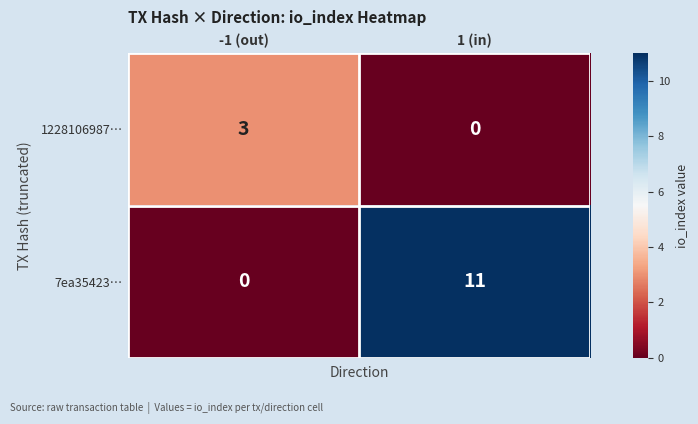

Reading left to right, what are all the values shown in this chart?

1228106987…: -1 (out)=3	1 (in)=0
7ea35423…: -1 (out)=0	1 (in)=11